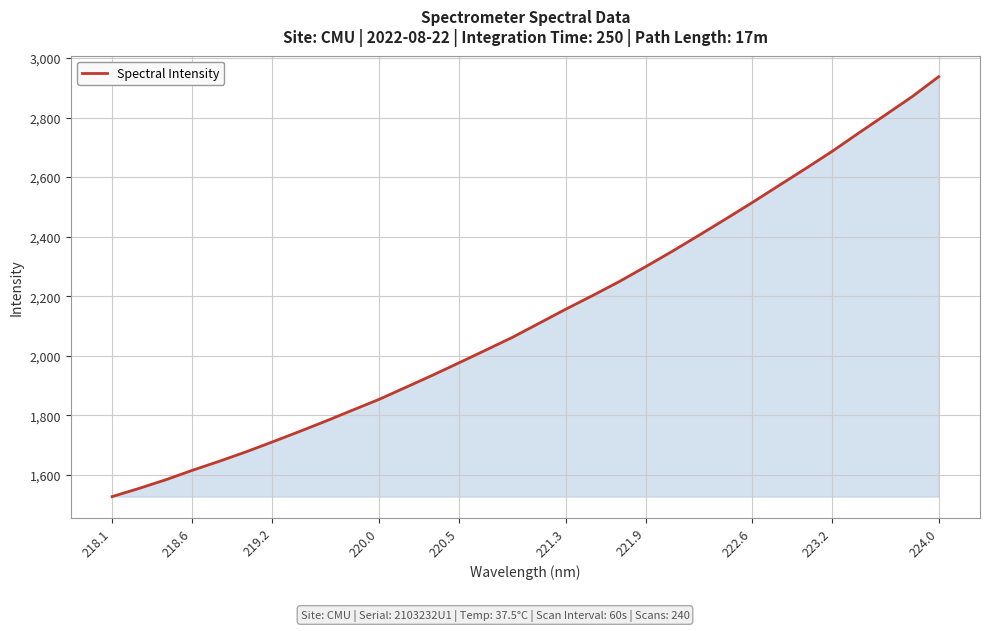

How many values exceed 2108?

16